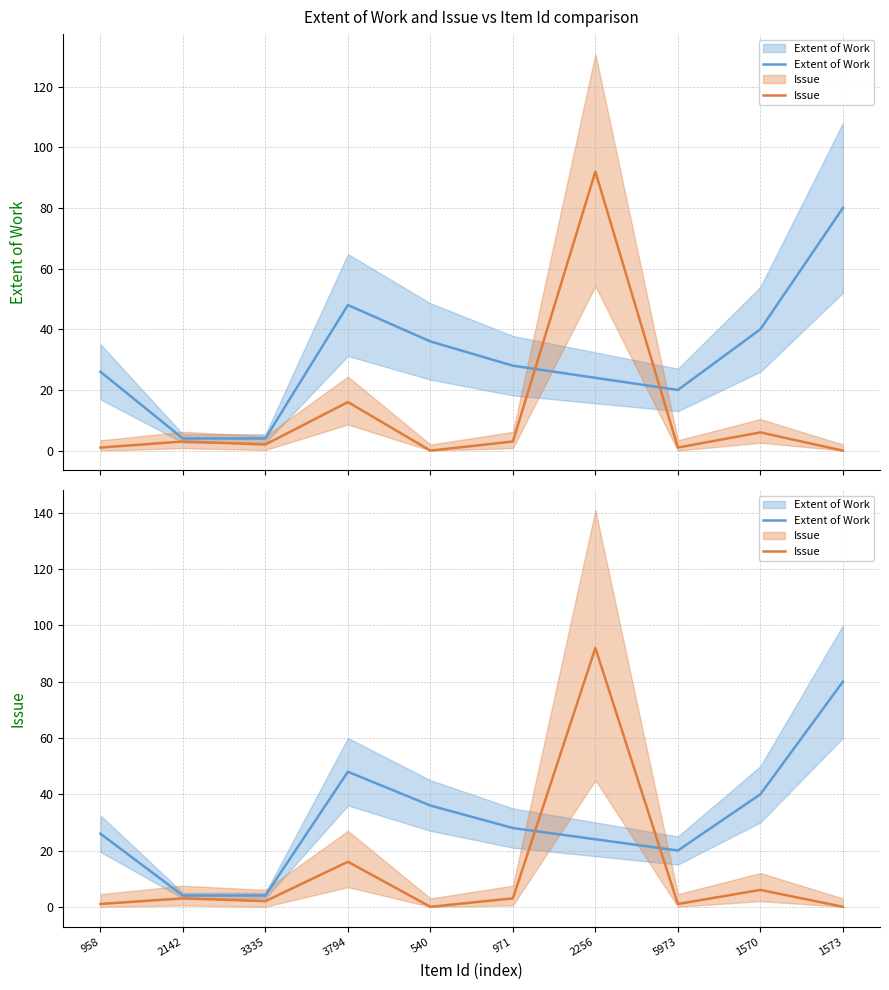

In Extent of Work, how many points are higher than both neighbors (excluding endpoints)?

1